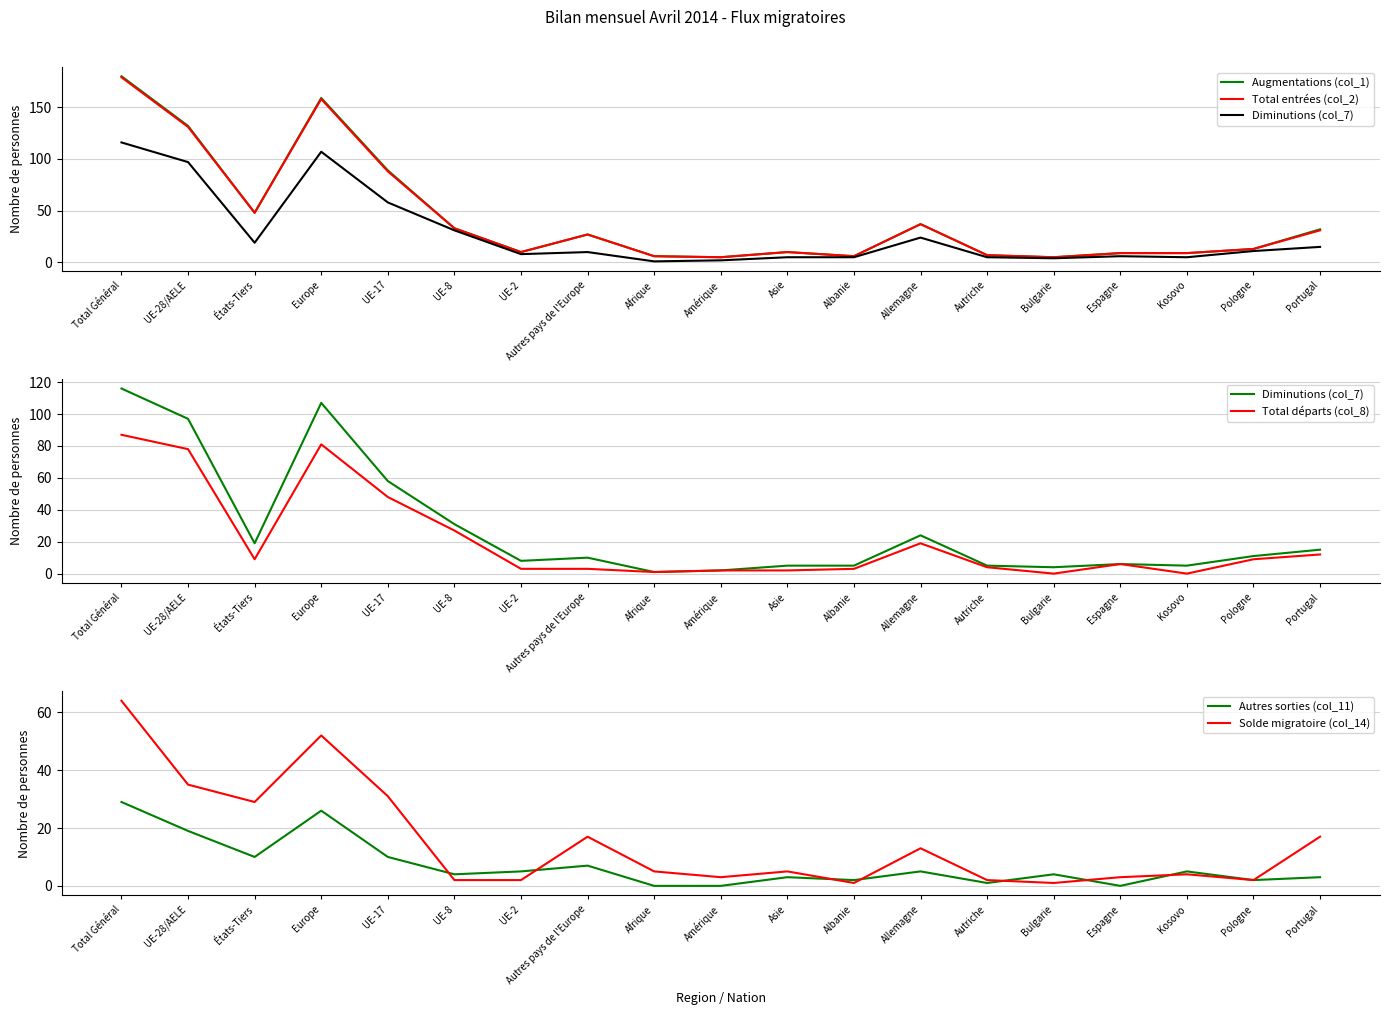

In Total départs (col_8), how many points are higher than both neighbors (excluding endpoints)?

3